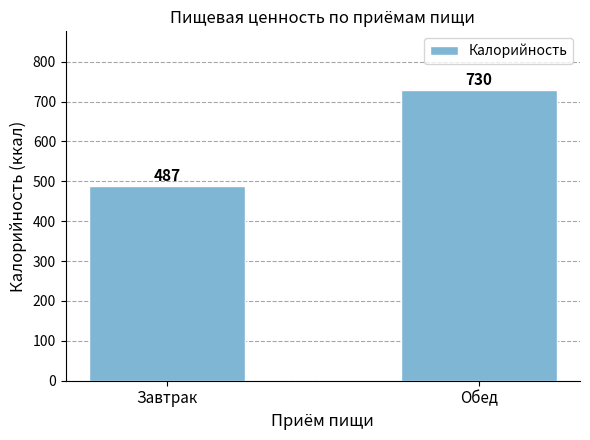

Reading right to left, extract all data points from this chart.

Обед=730	Завтрак=487